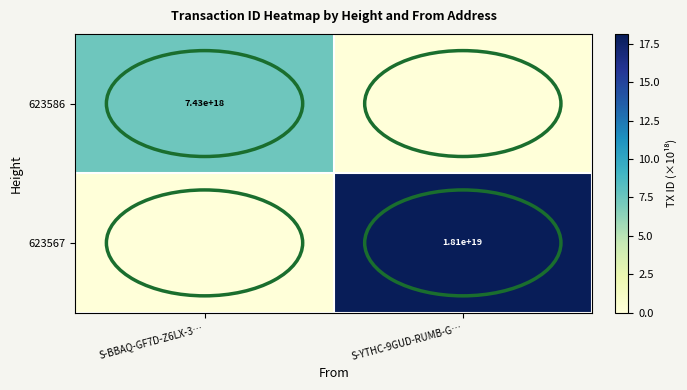

What is the maximum value shown in the chart?

18.1